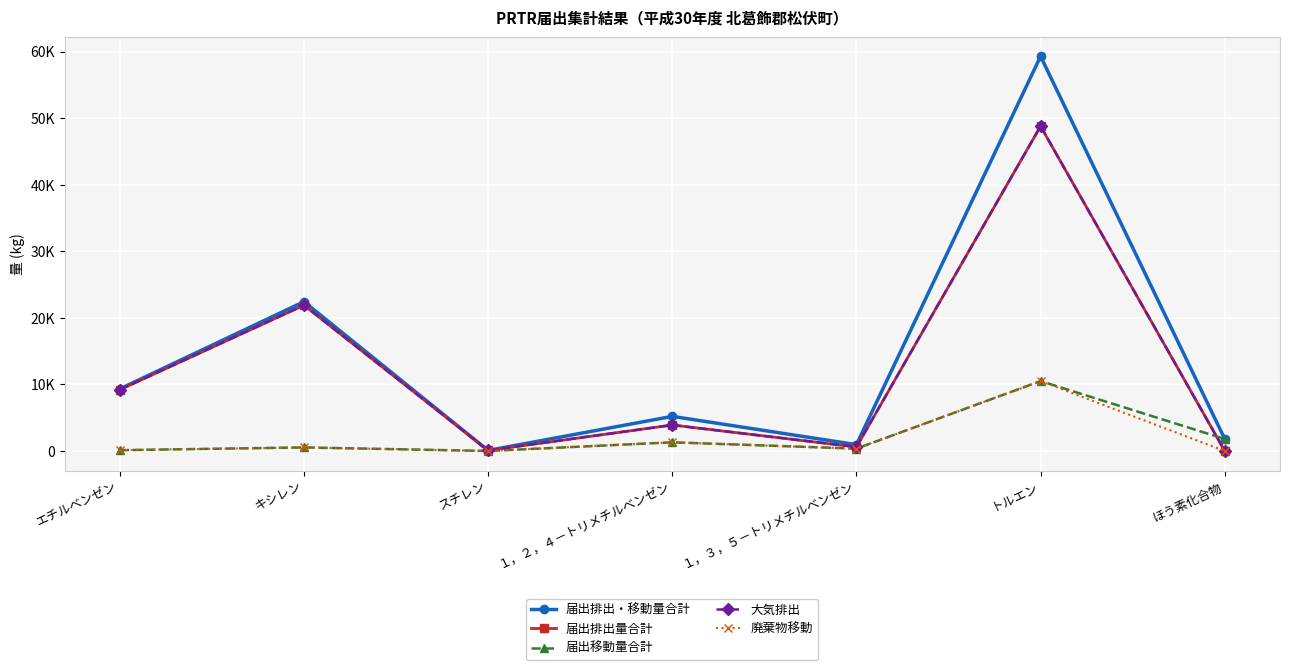

Is this an area chart (filled region under the line)?

No